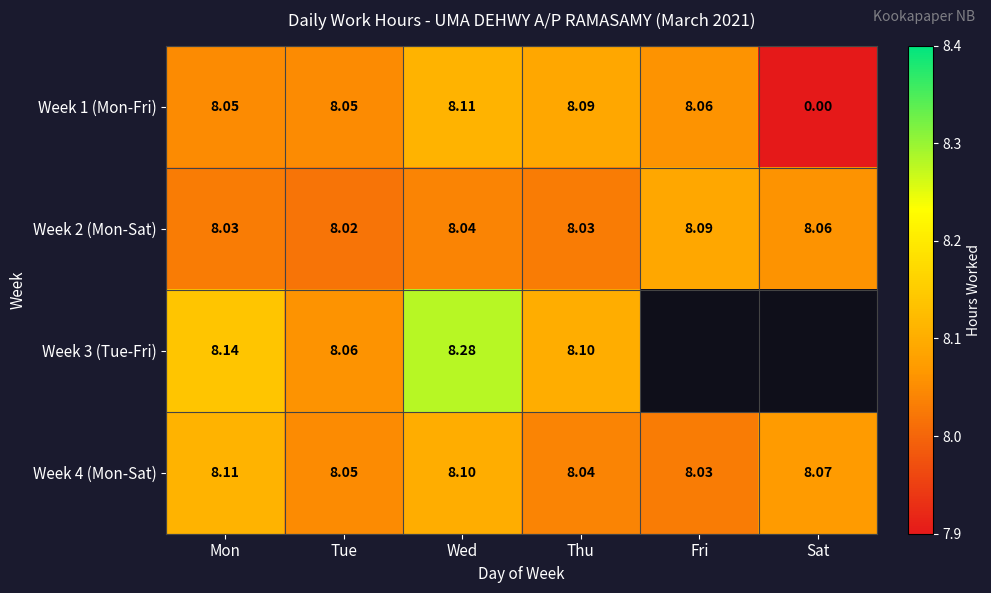

Where is Week 4 (Mon-Sat) nearest to the value 8?

Fri